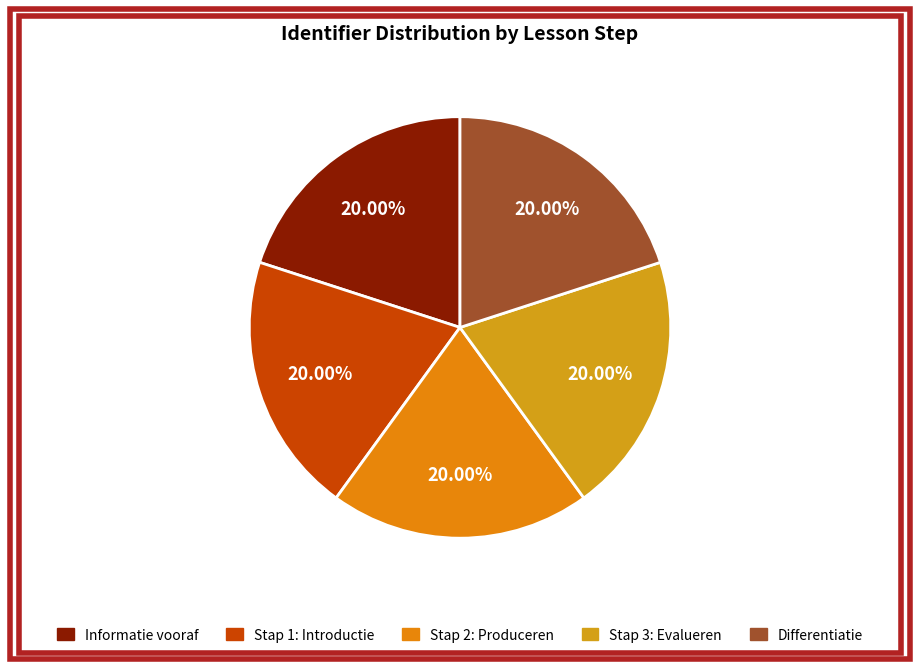

How many segments does this pie chart have?

5